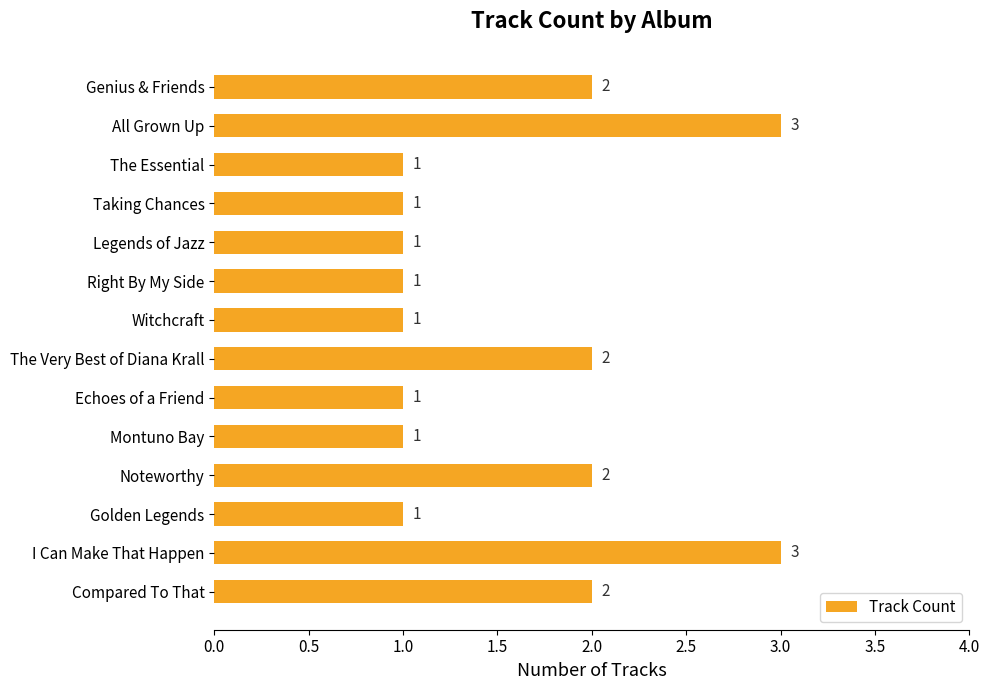

The value at I Can Make That Happen is 1. True or false?

False